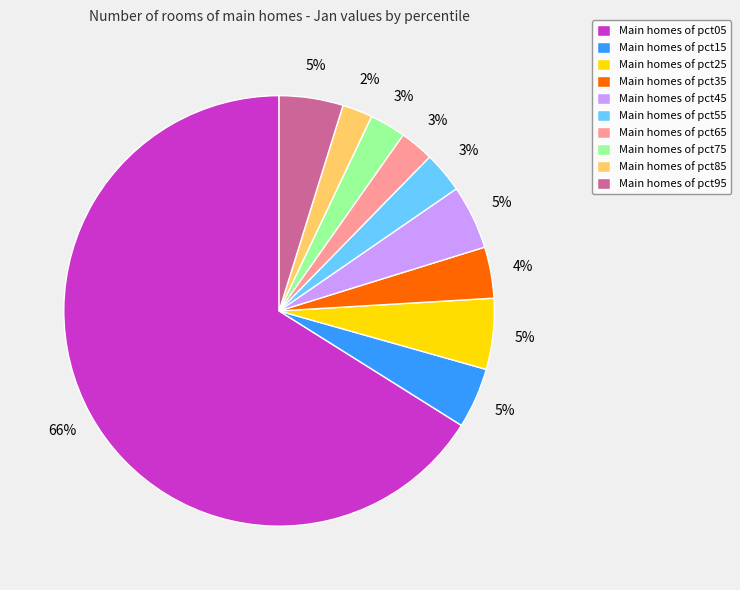

What percentage is the Main homes of pct15 slice, to the nearest percent?

5%